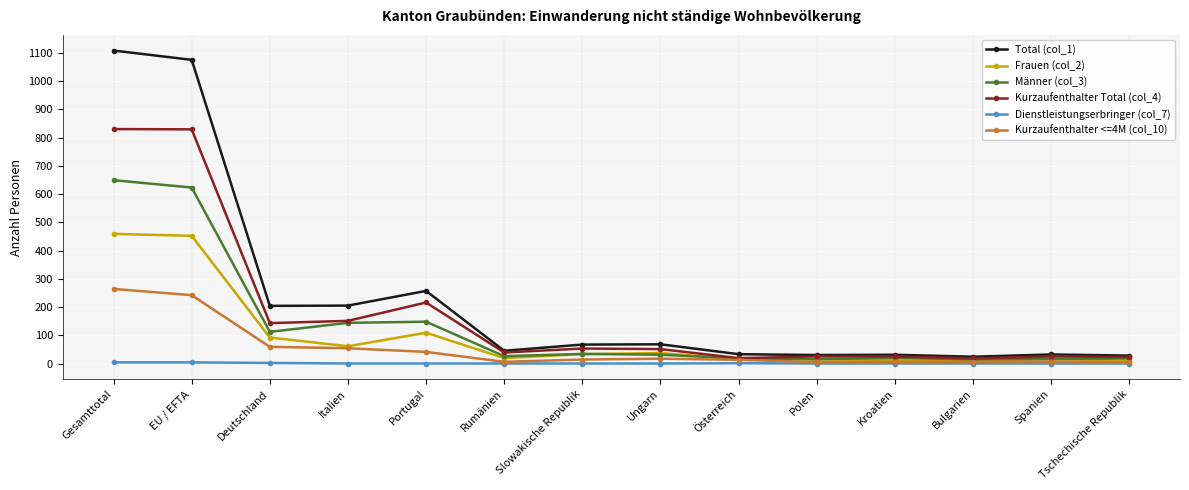

Where is the first local minimum for Männer (col_3)?

Deutschland